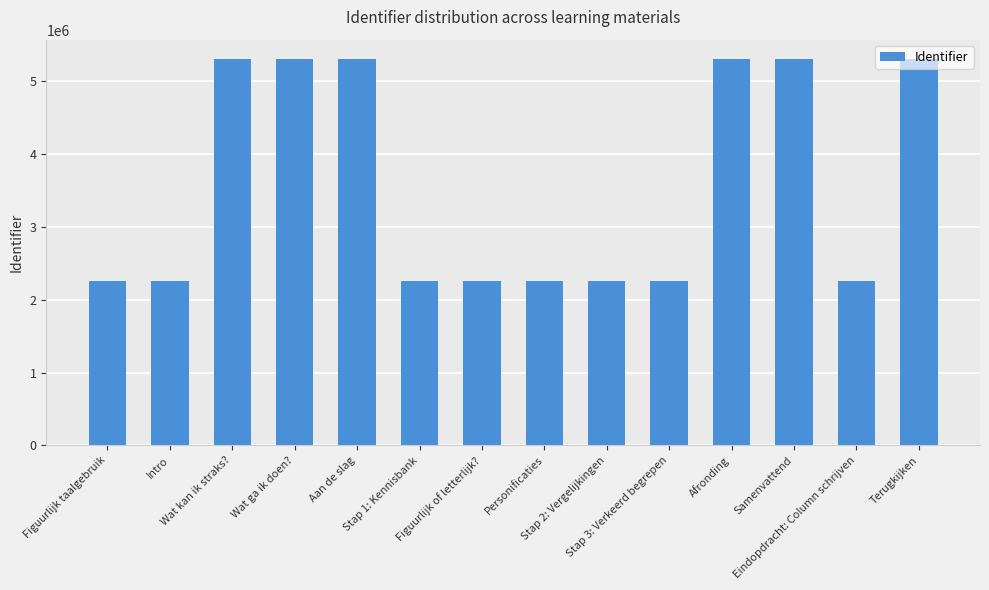

What is the minimum value shown in the chart?

2256809